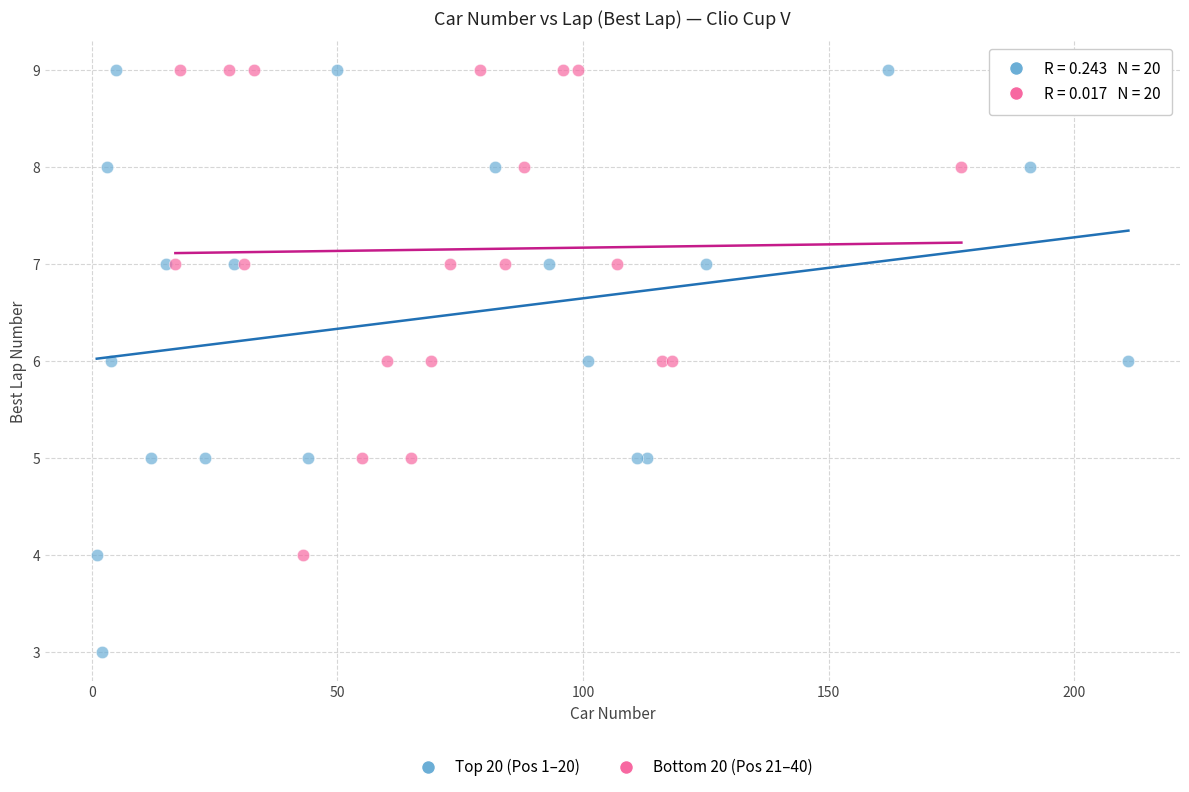

Which series has the widest spread of Y values?

Top 20 (Pos 1–20)